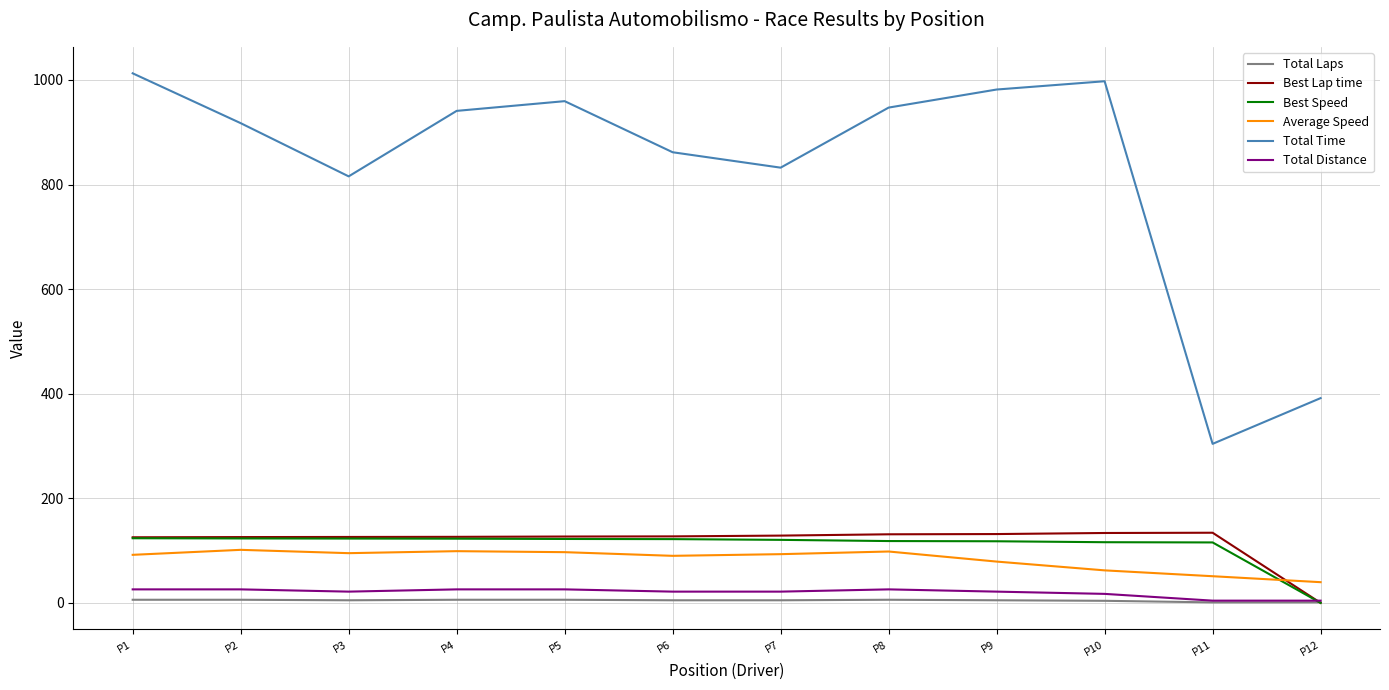

How many intersections are there between Best Speed and Average Speed?

1